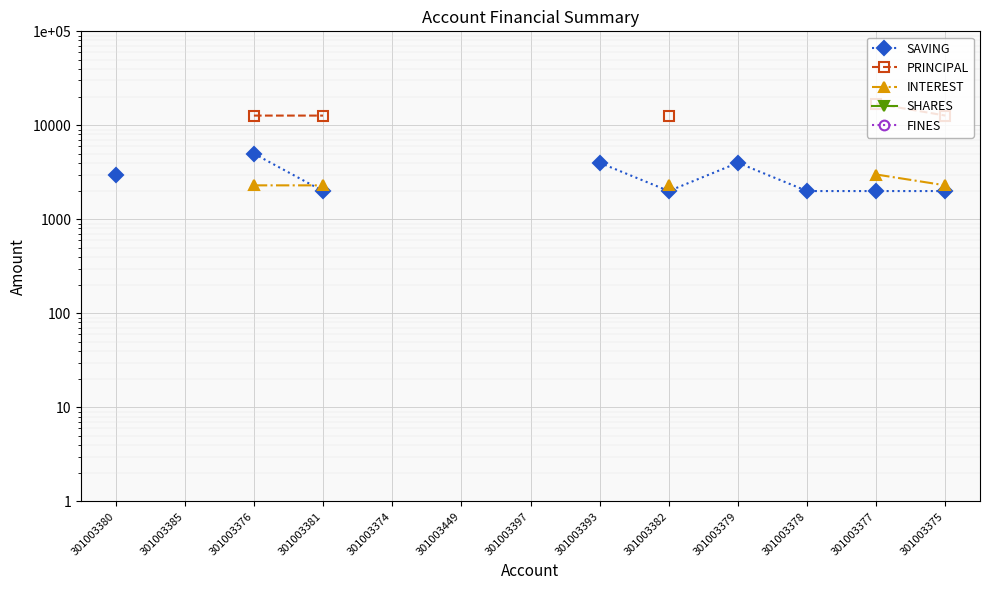

What are all the series names shown in the legend?

SAVING, PRINCIPAL, INTEREST, SHARES, FINES